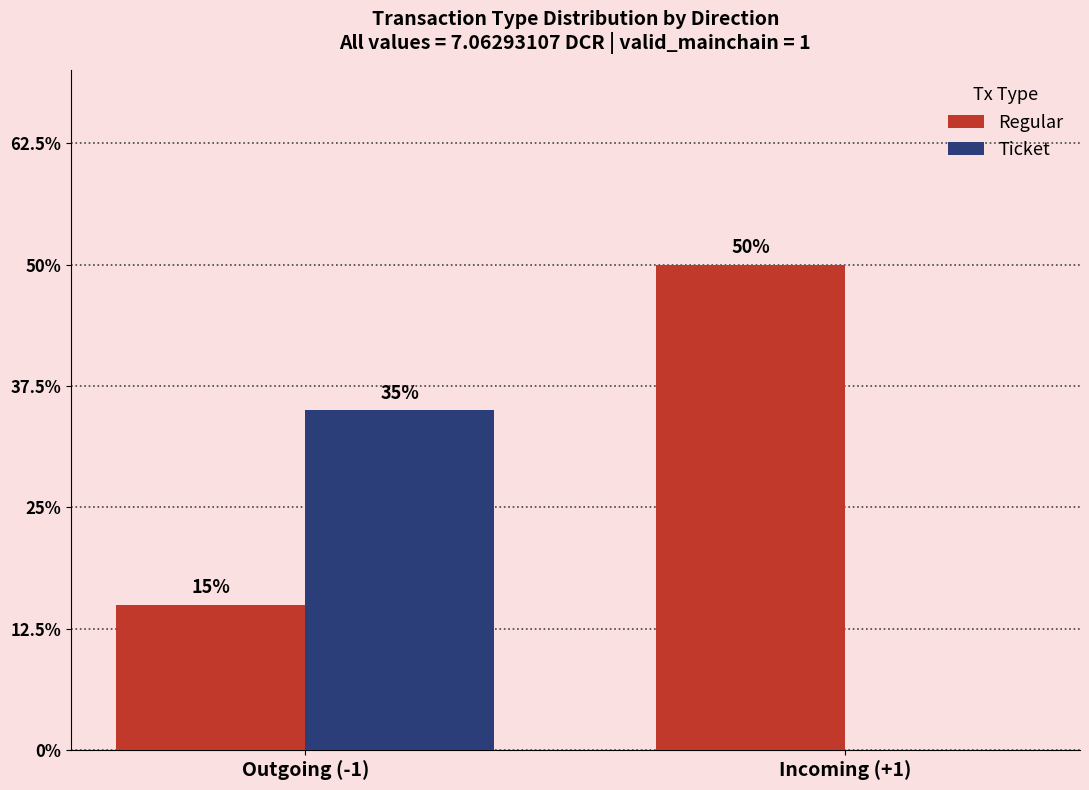

What is the label of the 1st bar from the right?

Incoming (+1)